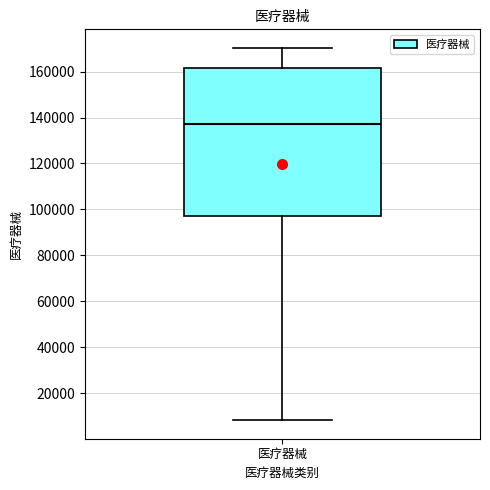

Read this box plot against the y-axis: the position of the median line, the range covered by the box, and the ends of both whiskers. The values are not printed on the chart, so give them approximately, as read against the axis.

median 138000, box 98000 to 162000, whiskers 8000 to 170000